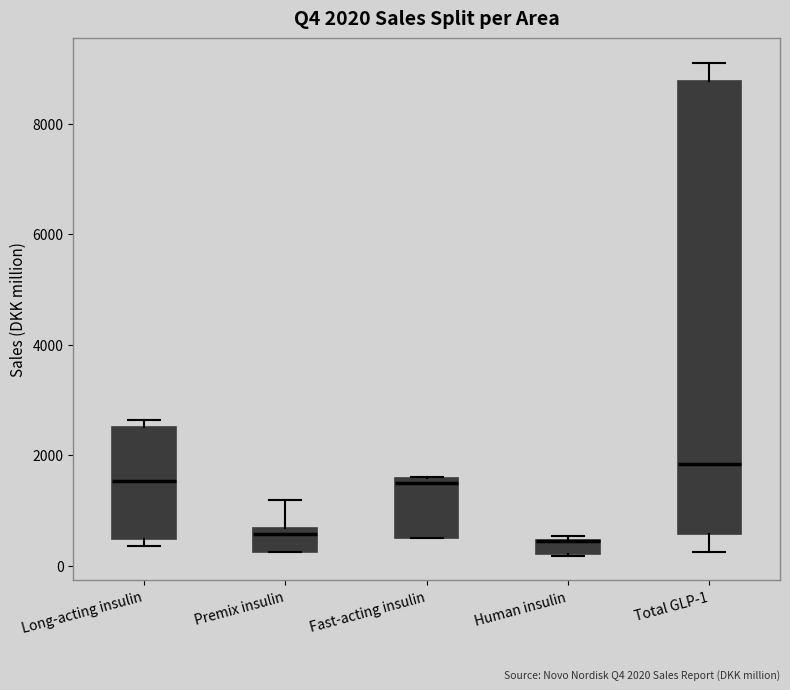

Comparing the boxes themselves (not the whiskers), which one is the tallest?

Total GLP-1